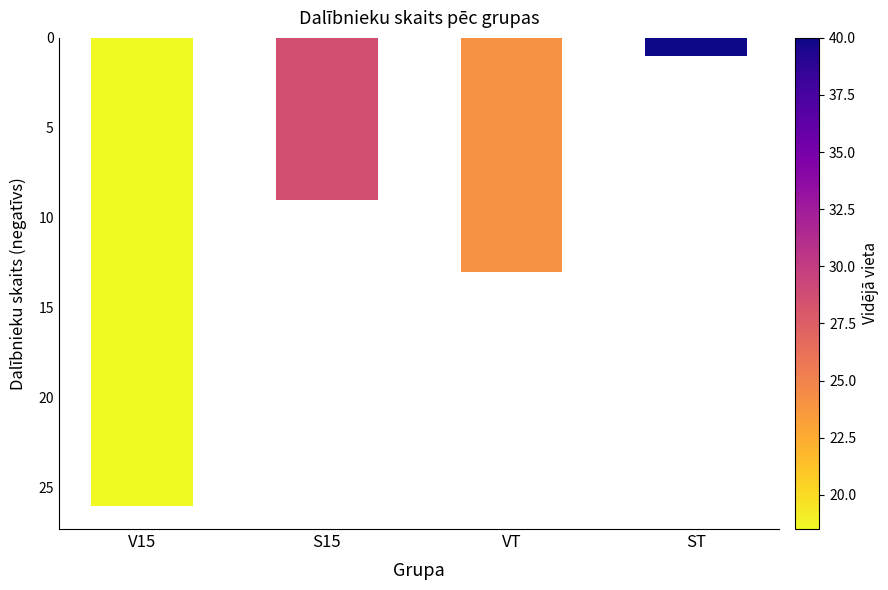

What is the label of the 4th bar from the left?

ST